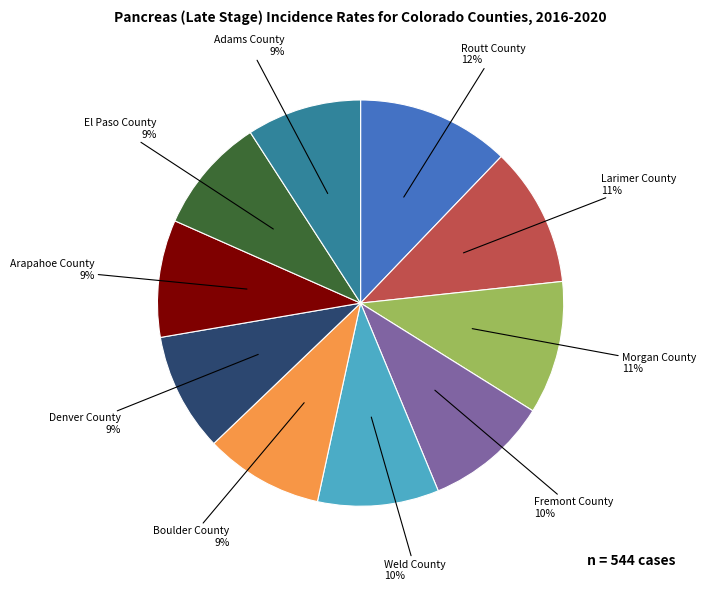

Count the number of slices in the pie.

10